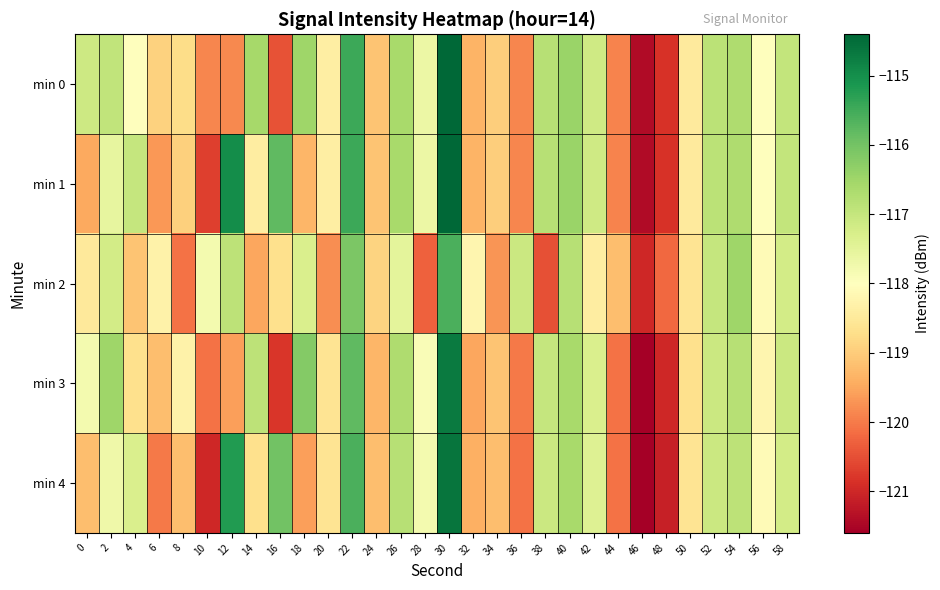

At 10, list the series in order from largest to smallest.

min 2, min 0, min 3, min 1, min 4